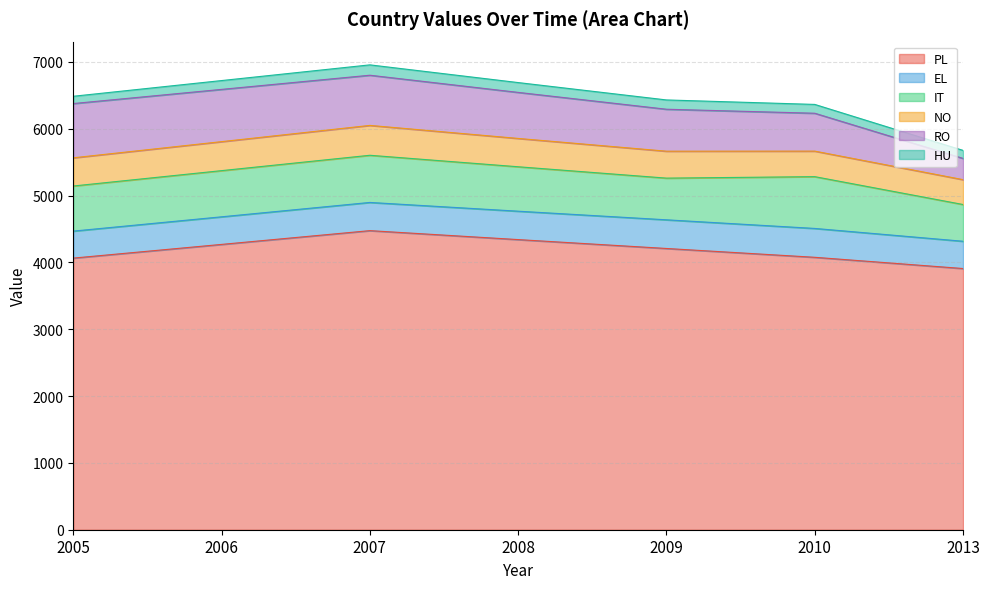

How many values in the PL series exceed 4209?

3